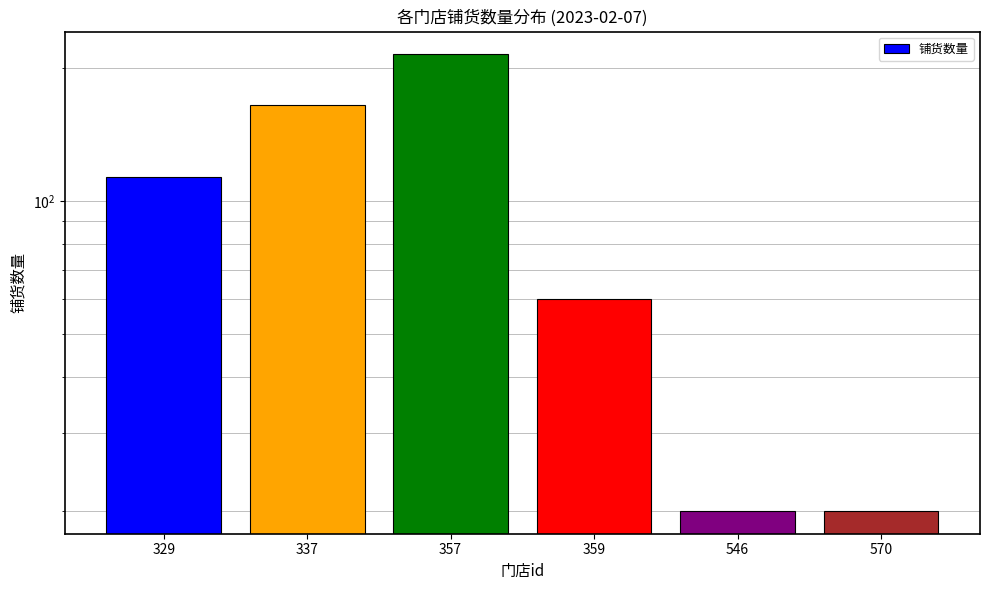

List the labels in order of value, largest first.

357, 337, 329, 359, 546, 570